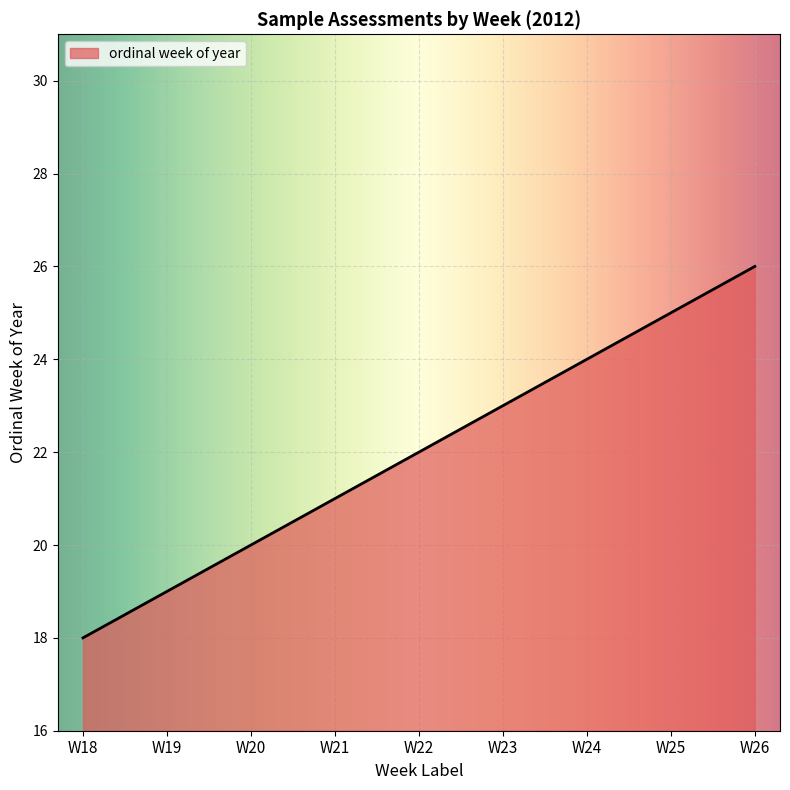

Rank the categories by value from highest to lowest.

W26, W25, W24, W23, W22, W21, W20, W19, W18